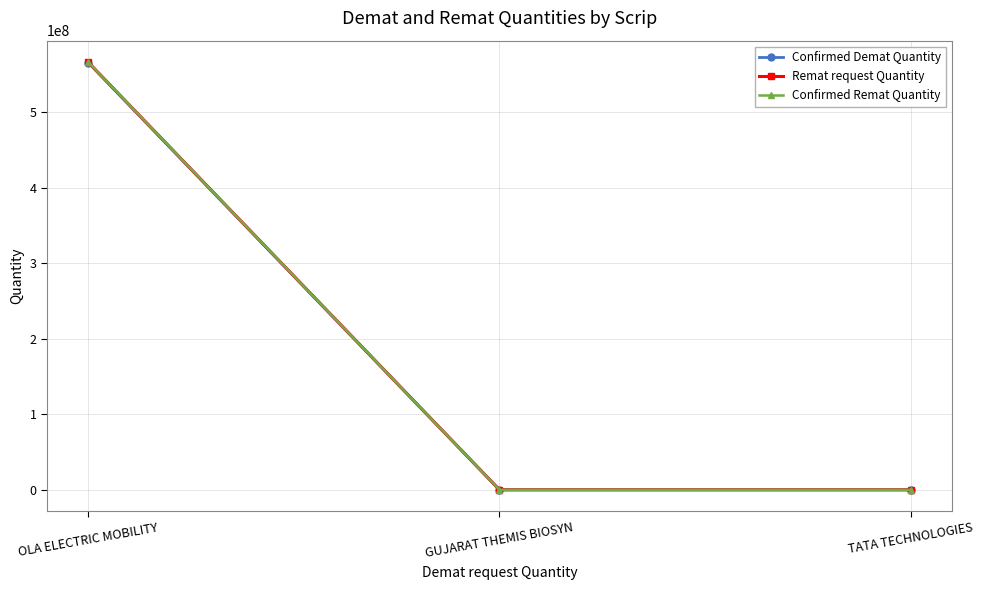

Is this an area chart (filled region under the line)?

No